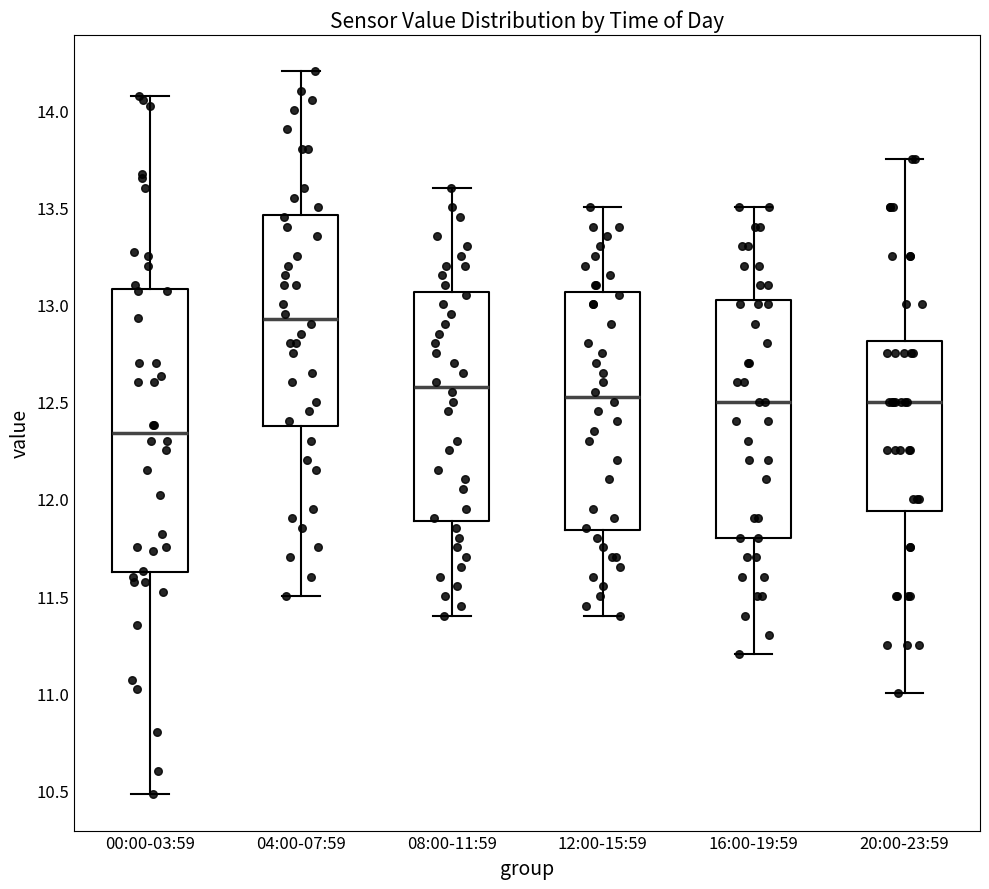

Which box is the tallest, from its lower edge to its upper edge?

00:00-03:59